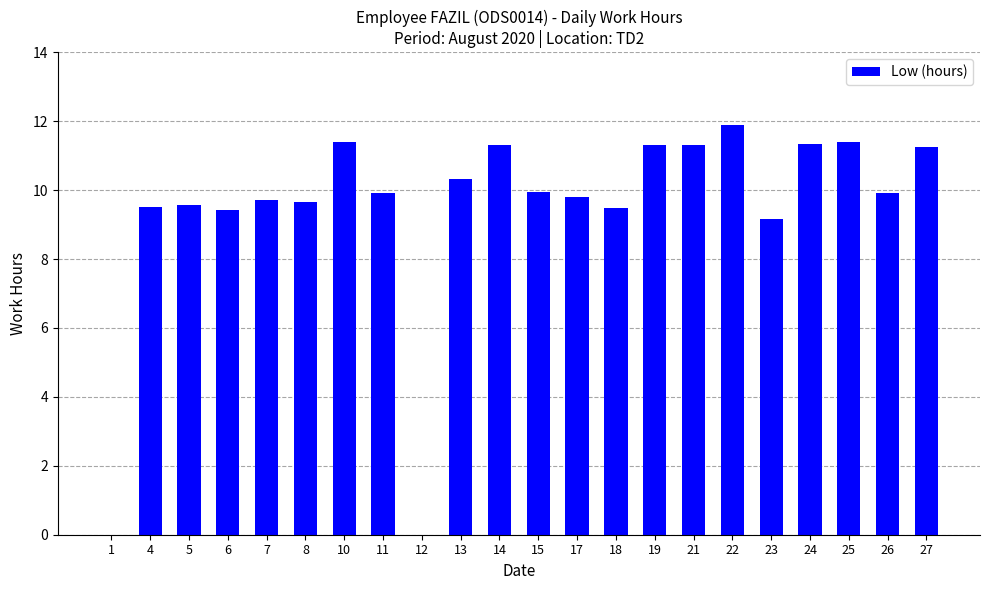

At which category does the chart reach its peak across all series?

22